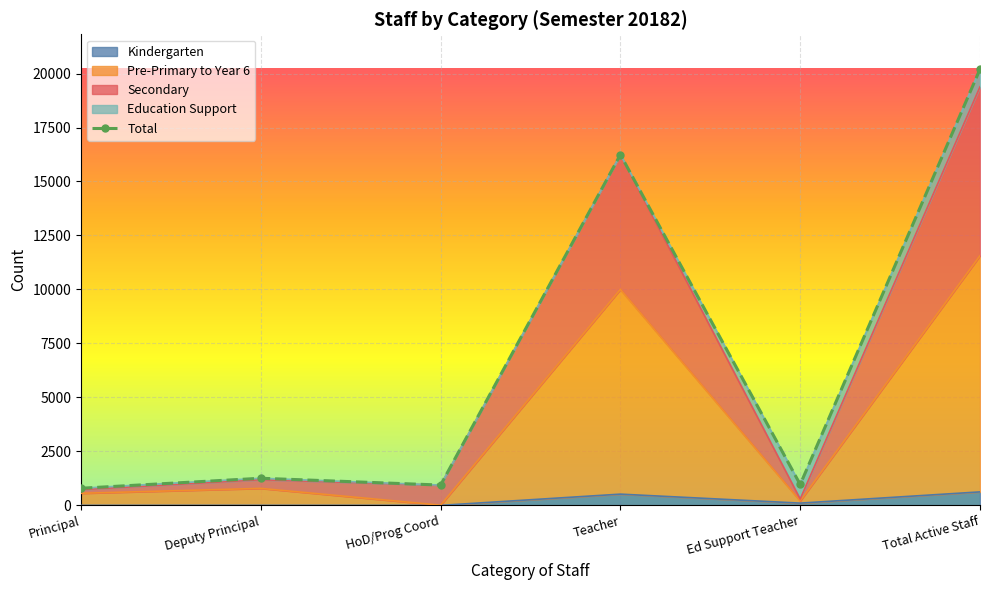

List the labels in order of value, largest first.

Total Active Staff, Teacher, Deputy Principal, Ed Support Teacher, HoD/Prog Coord, Principal